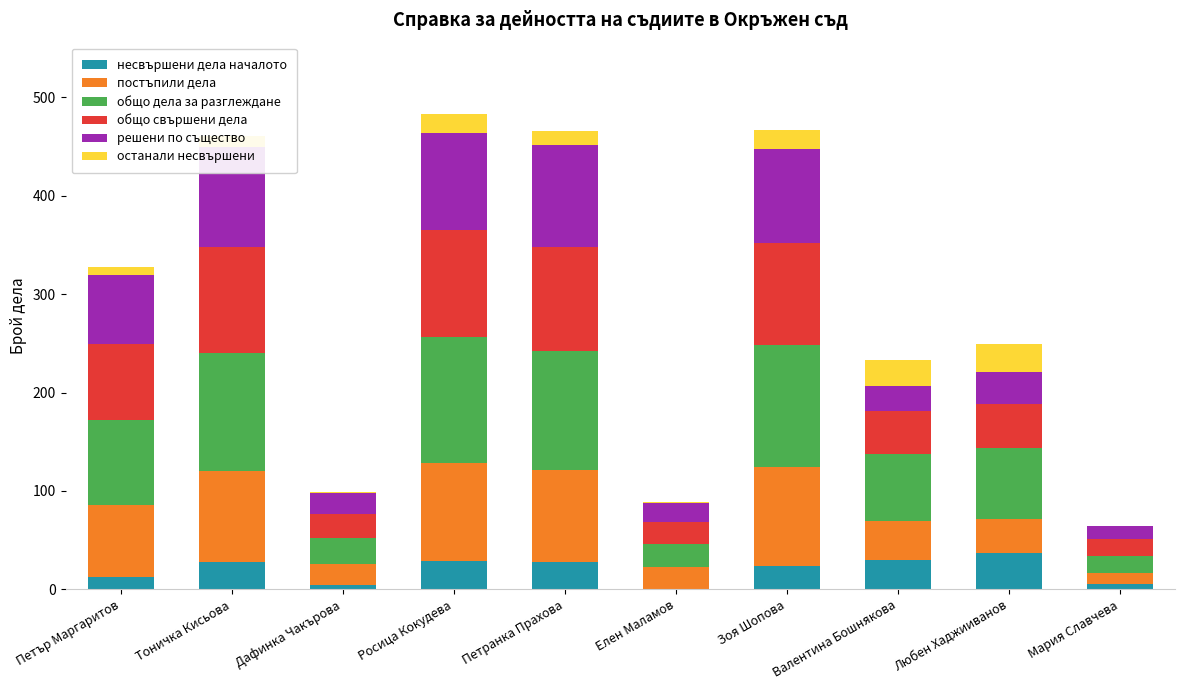

What is the highest value of the несвършени дела началото series?

37